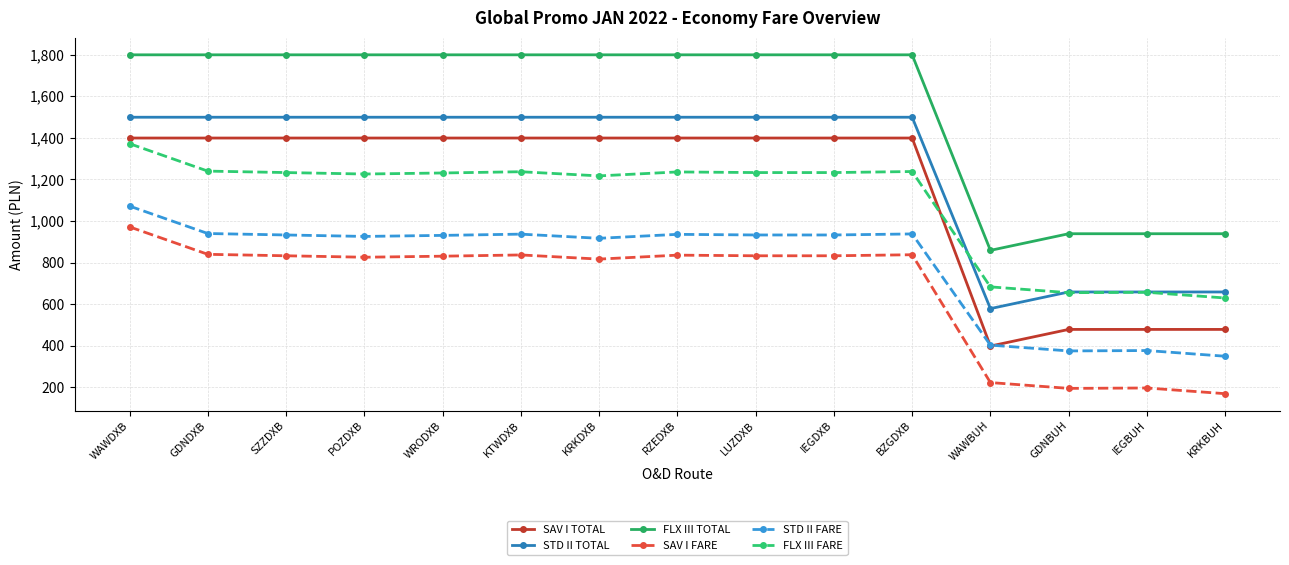

True or false: FLX III TOTAL and FLX III FARE cross at least once.

False